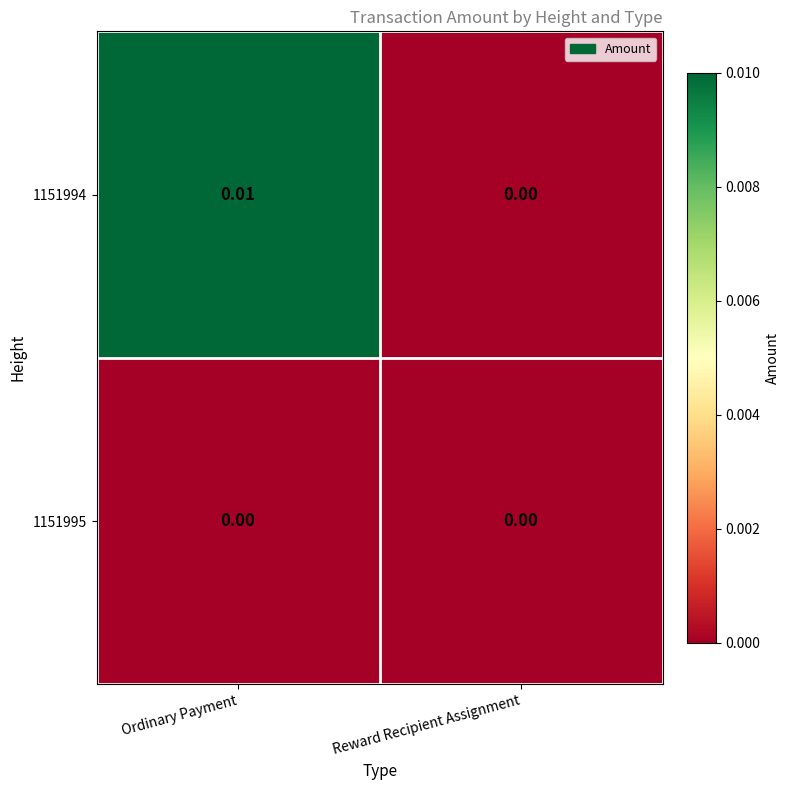

Rank the categories by 1151994 value from lowest to highest.

Reward Recipient Assignment, Ordinary Payment